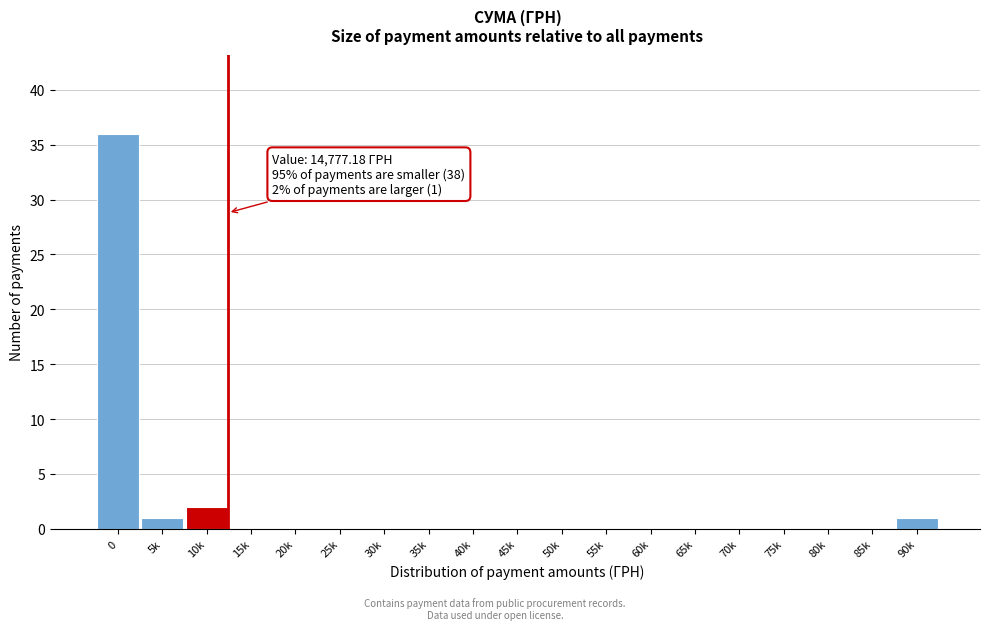

Reading right to left, extract all data points from this chart.

90k=1	85k=0	80k=0	75k=0	70k=0	65k=0	60k=0	55k=0	50k=0	45k=0	40k=0	35k=0	30k=0	25k=0	20k=0	15k=0	10k=2	5k=1	0=36